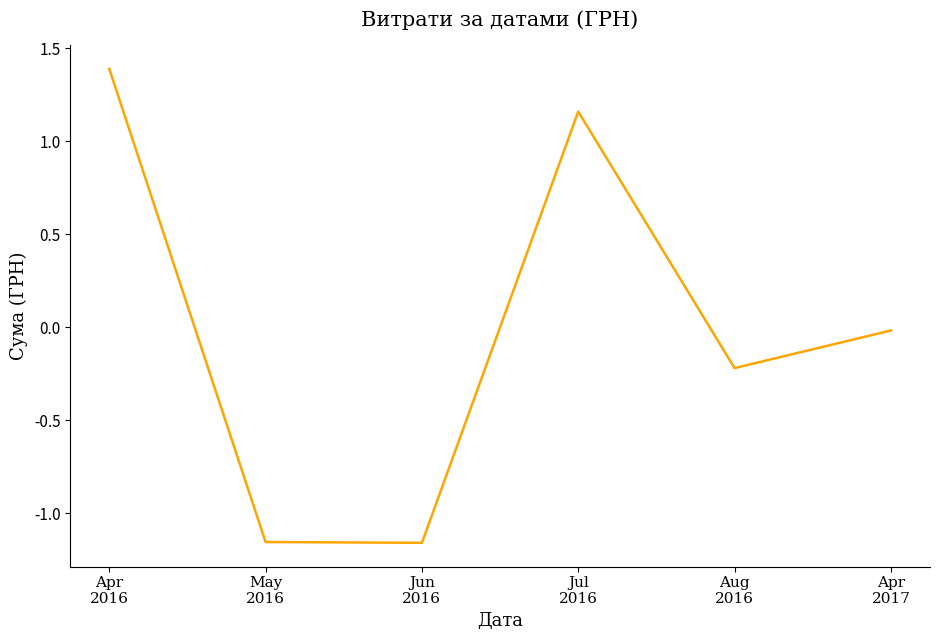

How many lines are shown in the chart?

1